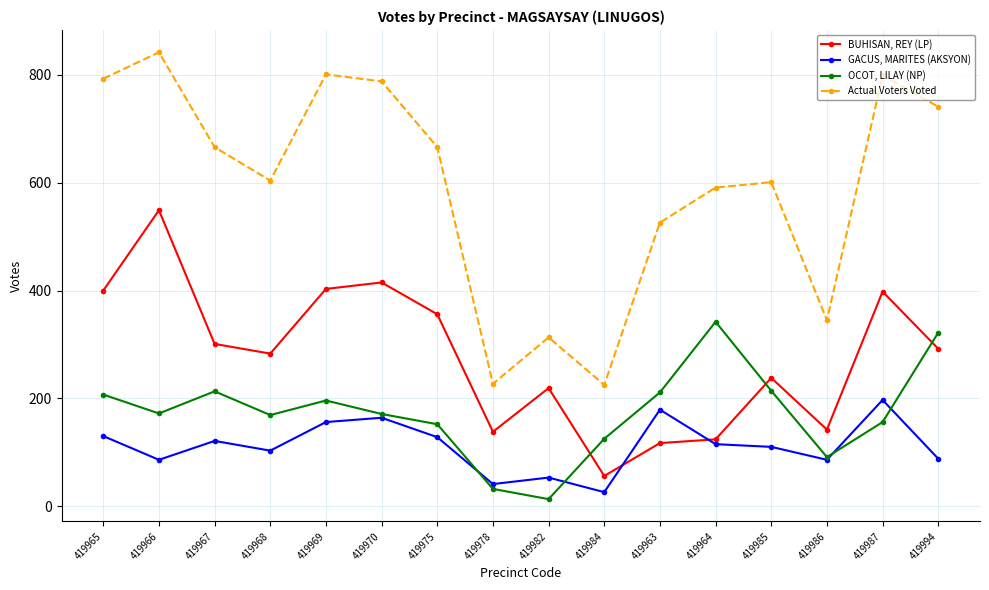

Is the value of GACUS, MARITES (AKSYON) at 419964 greater than the value of Actual Voters Voted at 419966?

No